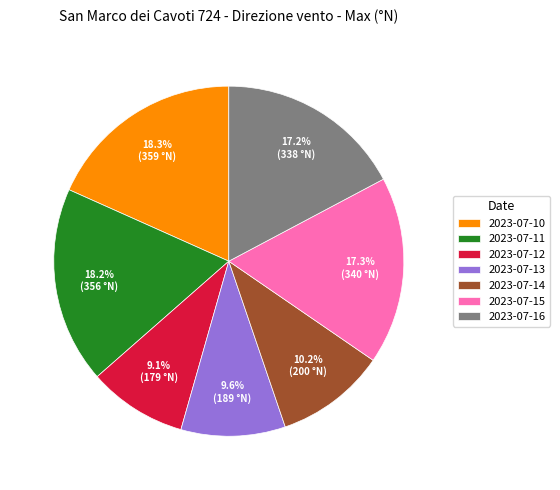

True or false: 2023-07-12 accounts for 9% of the total.

True